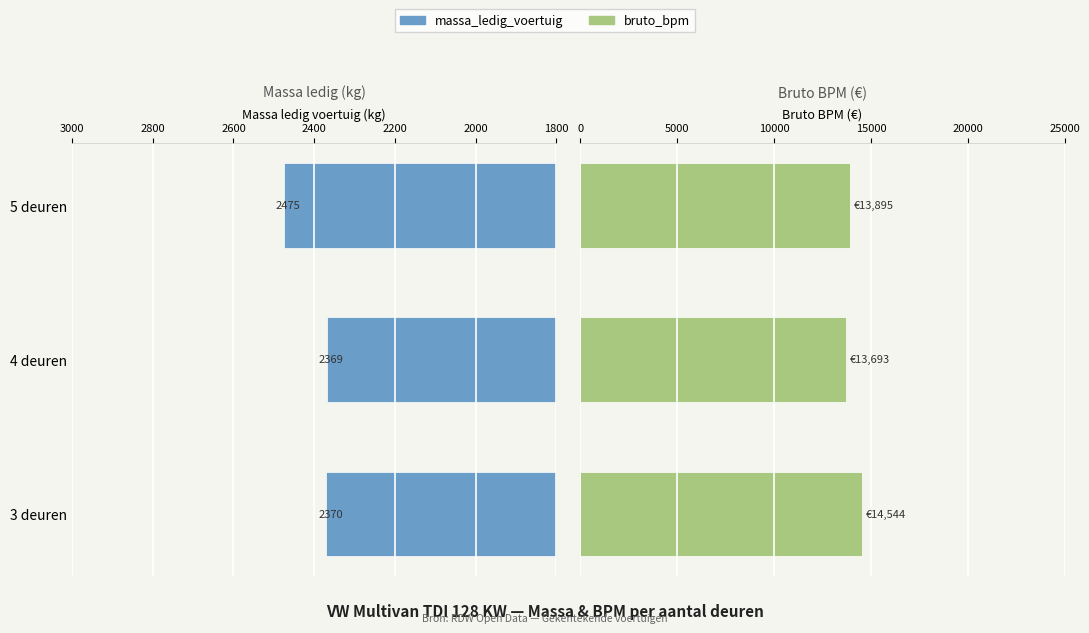

What are all the series names shown in the legend?

massa_ledig_voertuig, bruto_bpm